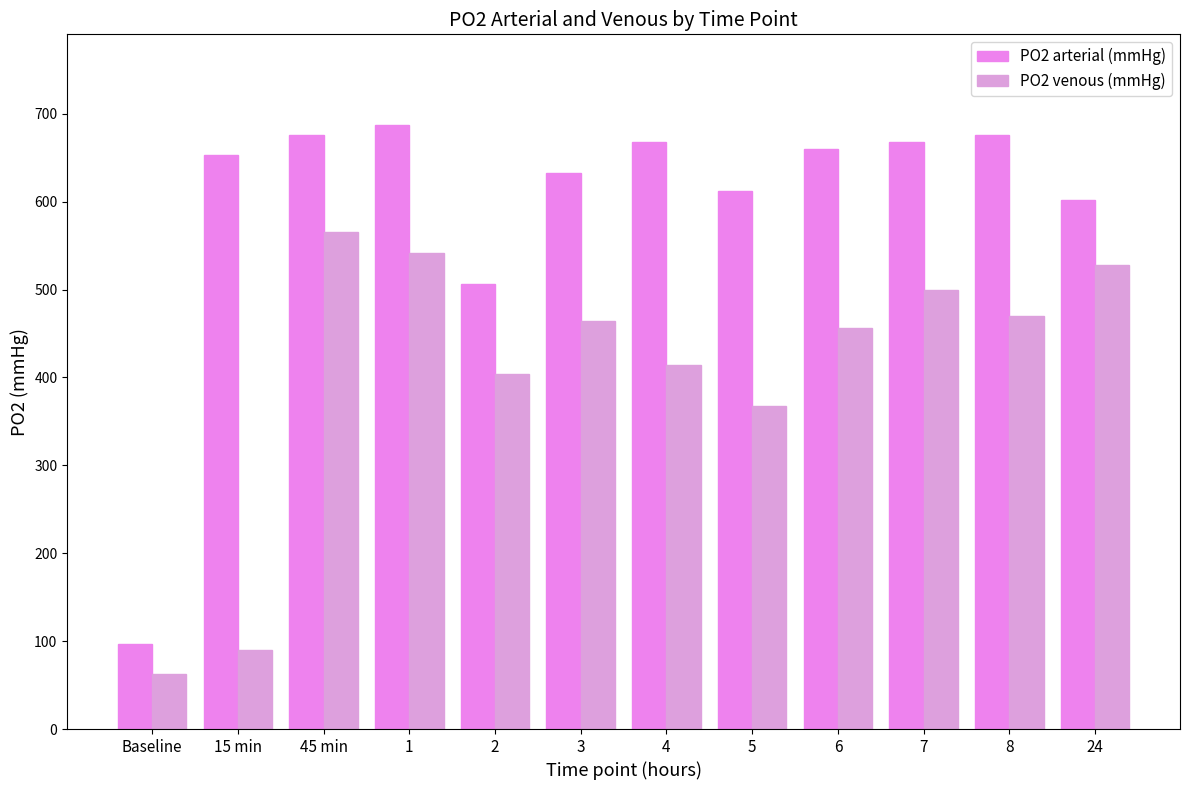

Reading left to right, extract all data points from this chart.

PO2 arterial (mmHg): 97.3	652.7	676.0	687.2	506.0	632.6	668.0	612.0	660.0	667.5	675.4	602.3
PO2 venous (mmHg): 62.8	89.8	565.1	541.2	404.0	463.7	414.4	367.0	456.7	500.0	469.3	527.8